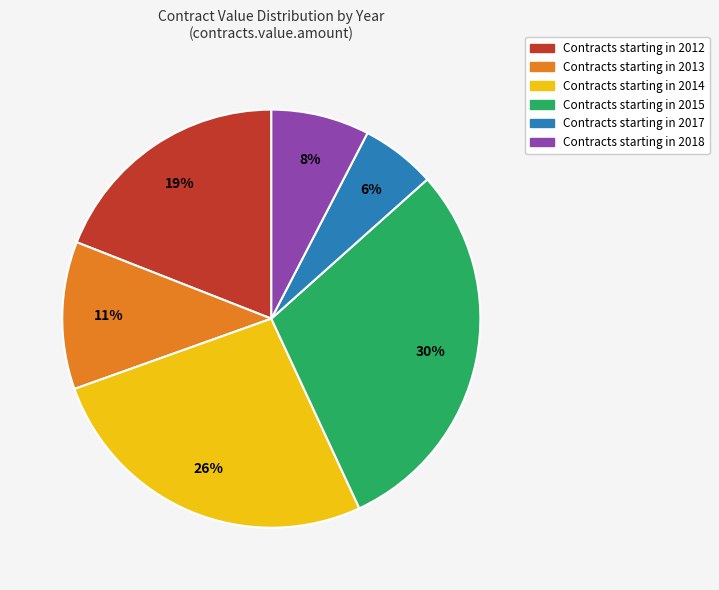

To the nearest percent, what is the average slice percentage?

17%